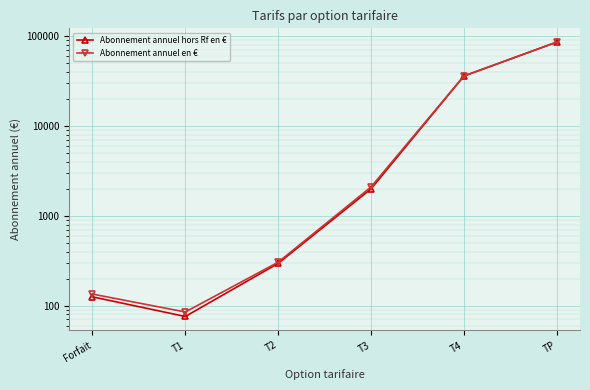

True or false: Abonnement annuel en € has a value of 304.3 at T2.

True